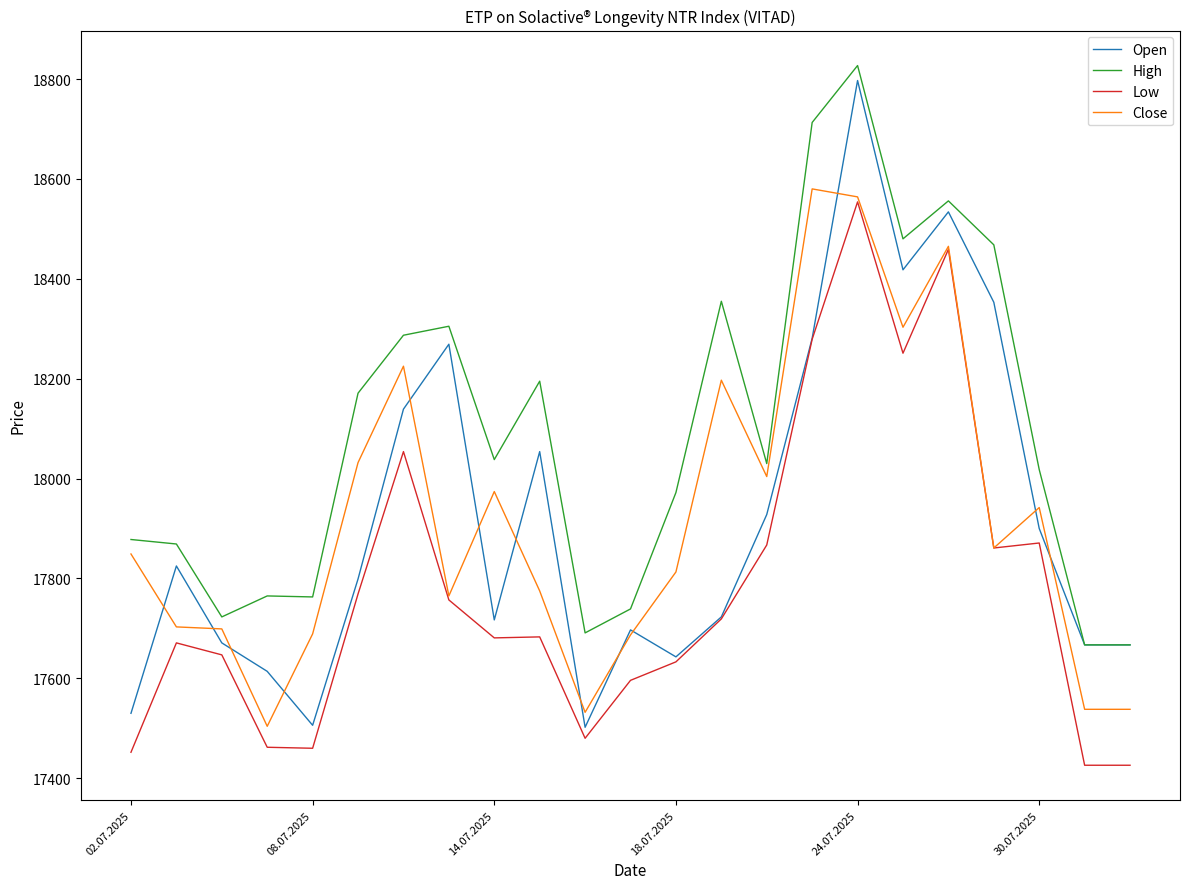

Which series has the largest total across all categories?

High